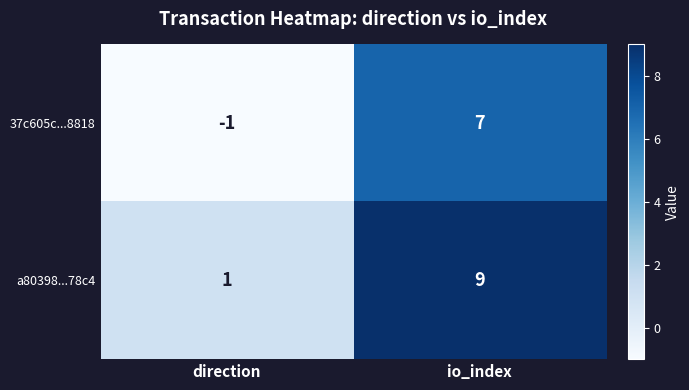

List the series in order of their overall mean, lowest first.

37c605c...8818, a80398...78c4